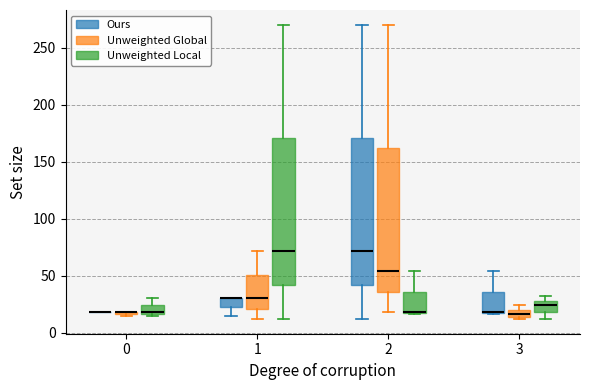

Where is the upper edge of the box for 3 (Ours) on the y-axis? The values are not printed on the chart, so give them approximately, as read against the axis.

35